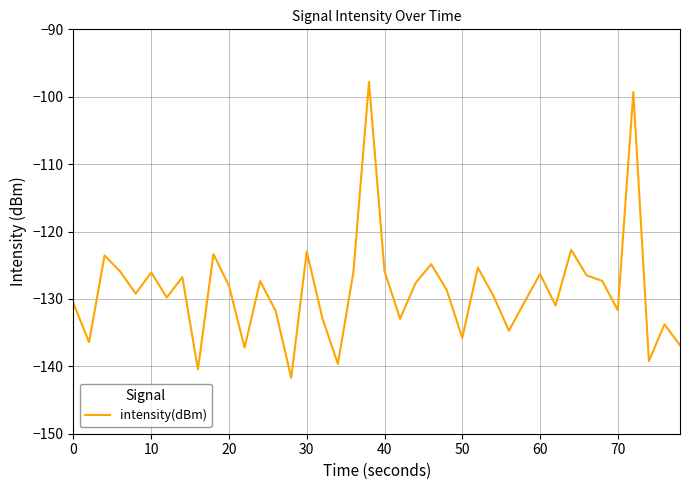

What is the greatest value displayed?

-97.8